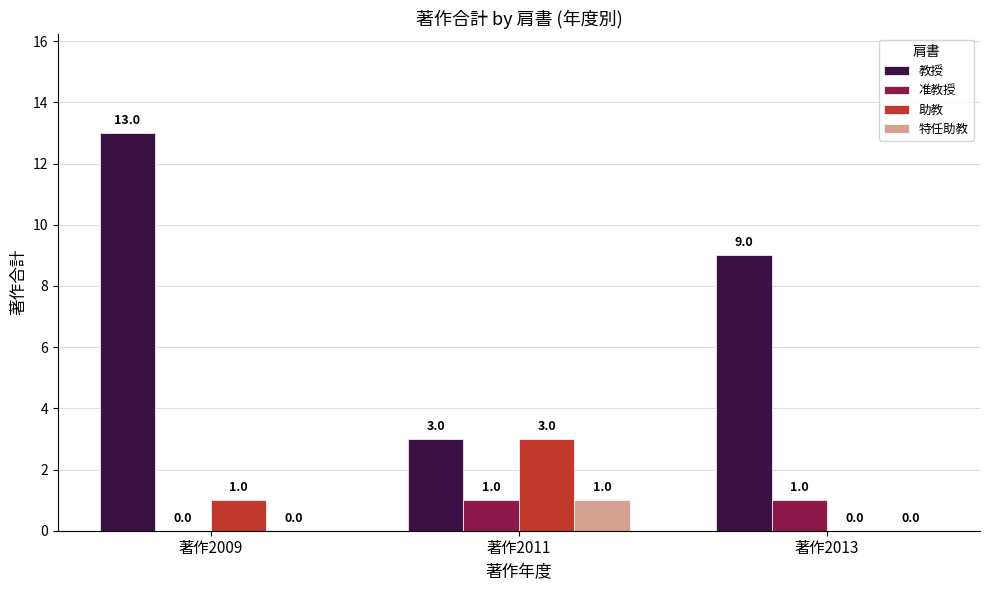

What is the sum of the 助教 values at 著作2011 and 著作2009?

4